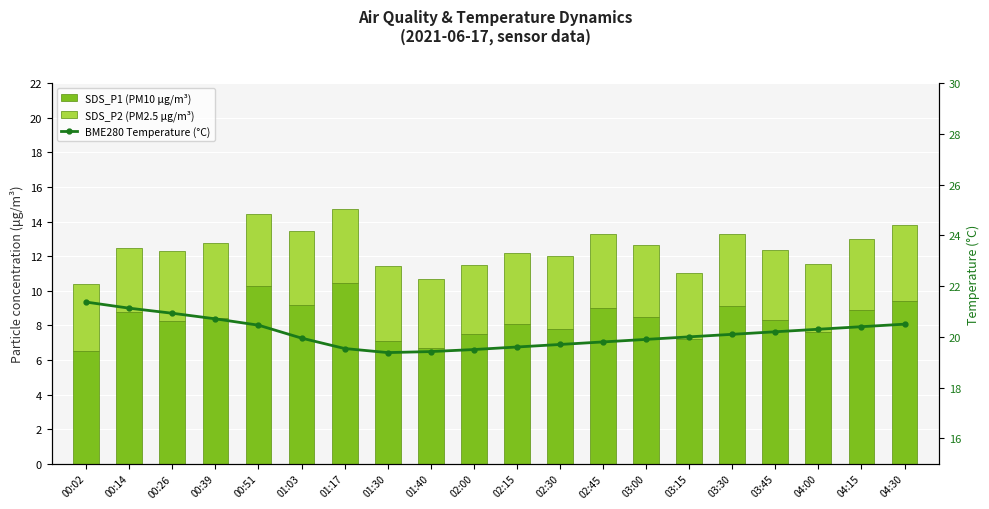

At which label does BME280 Temperature (°C) reach its peak?

00:02